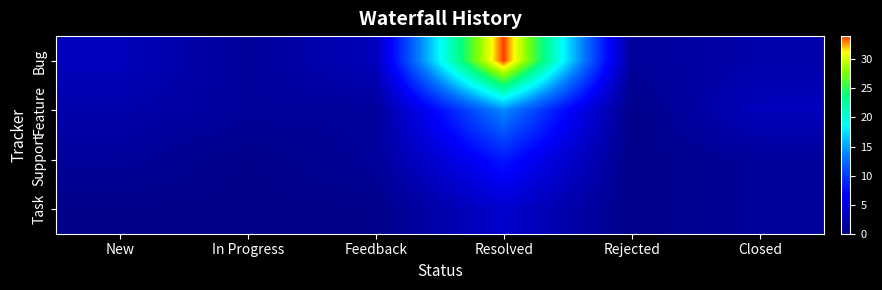

At which category does the chart reach its minimum across all series?

Rejected